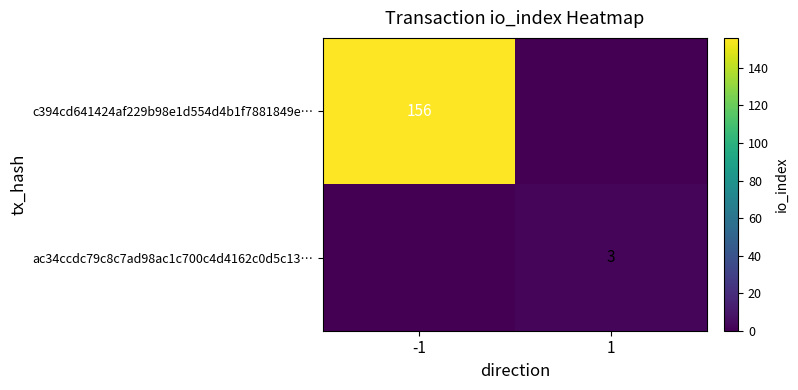

Is it true that ac34ccdc79c8c7ad98ac1c700c4d4162c0d5c13… equals 3 at 1?

True